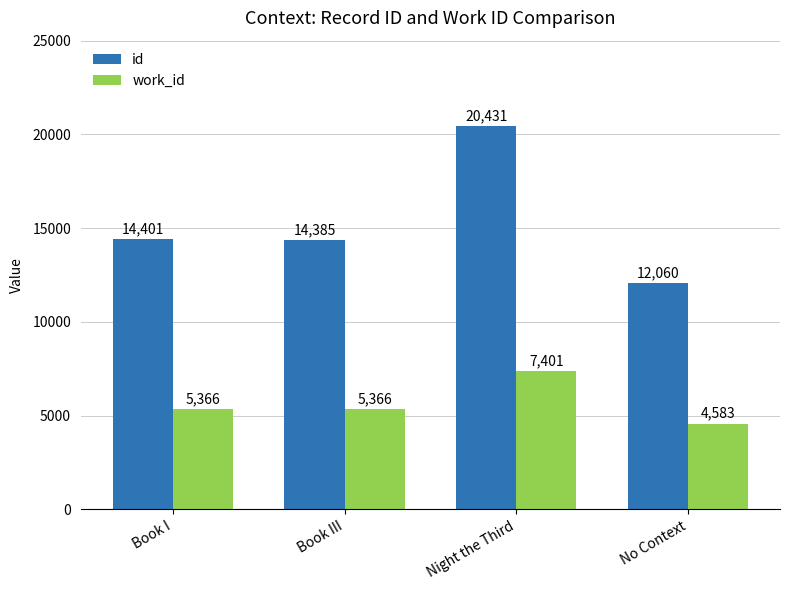

At how many categories does at least one series exceed 11639?

4